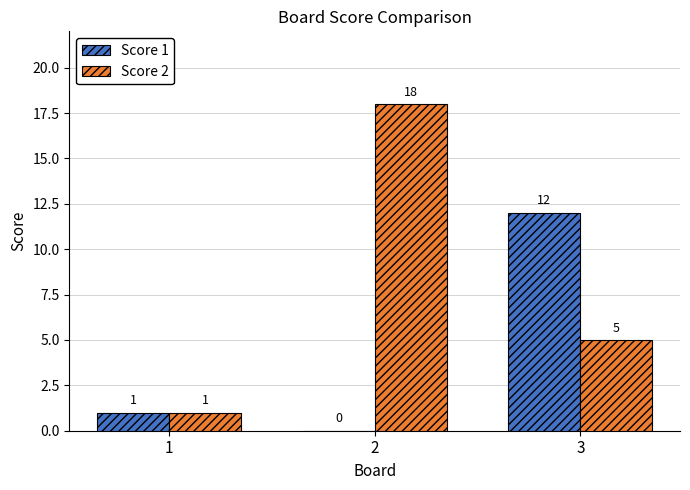

The Score 1 series shows -8 at 2. True or false?

False